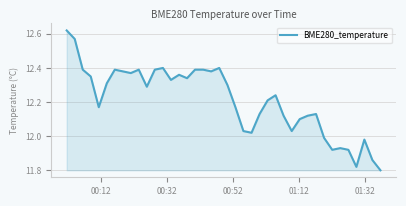

What is the difference between the maximum and minimum values?

0.8